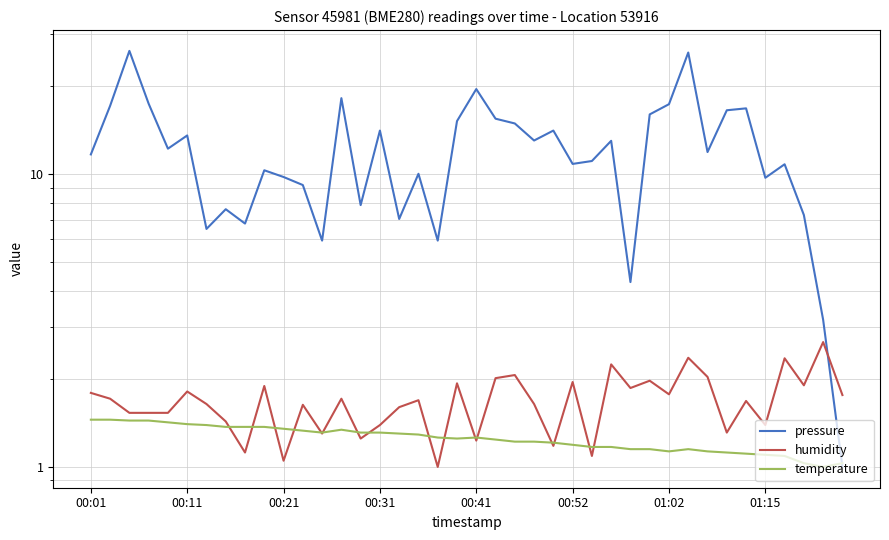

After their last crossing, which series has the higher values: humidity or temperature?

humidity